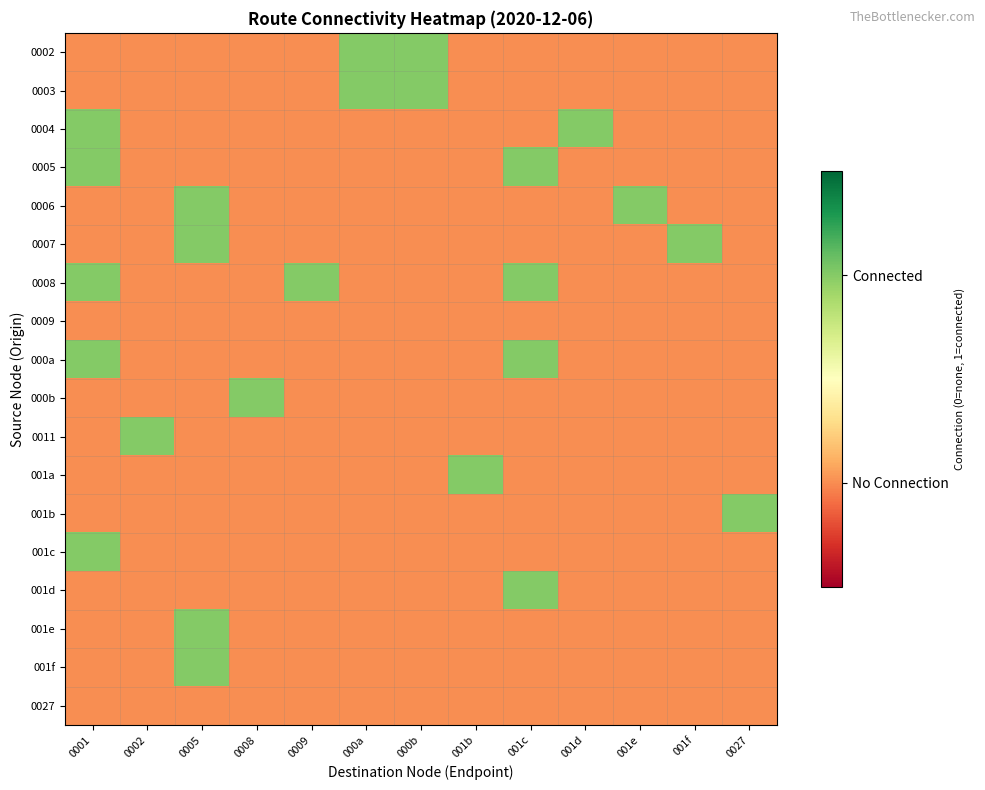

At how many categories does at least one series exceed 0?

13